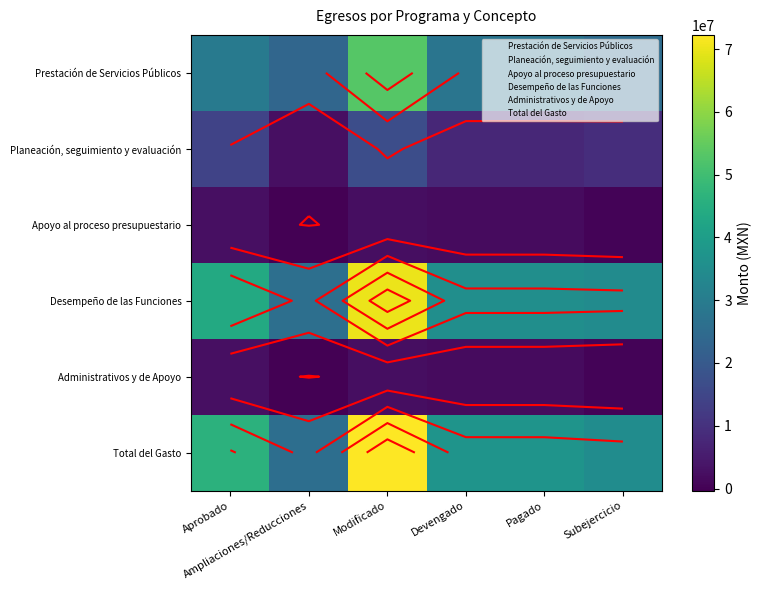

What is the minimum value shown in the chart?

-334251.8